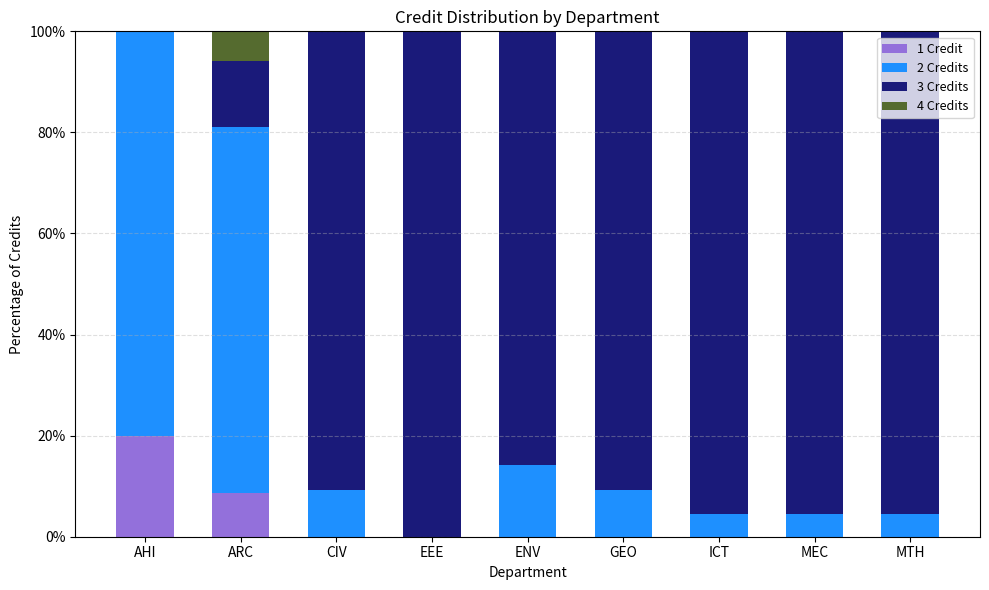

What is the highest value of the 1 Credit series?

20.0